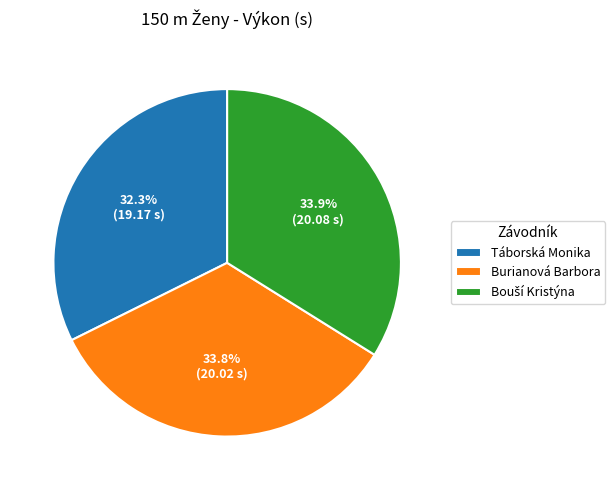

Is there a majority slice in this chart?

No